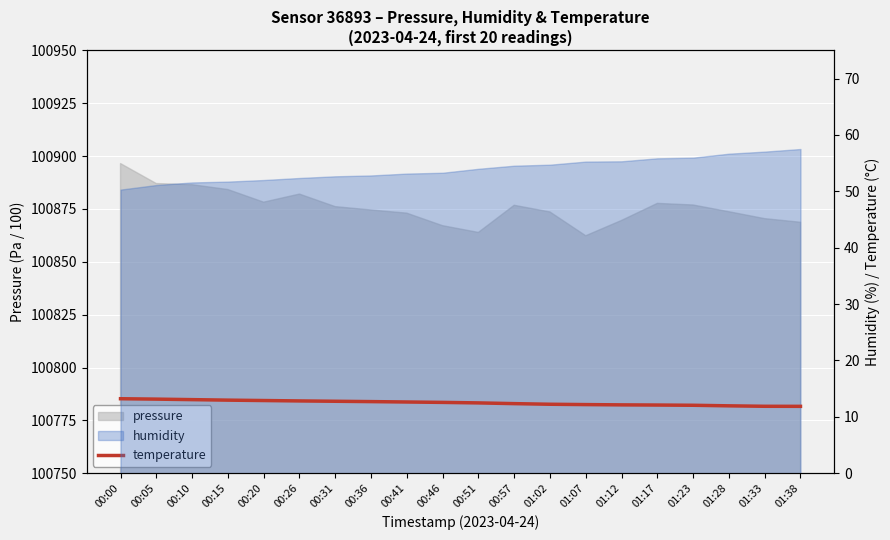

How many lines are shown in the chart?

1